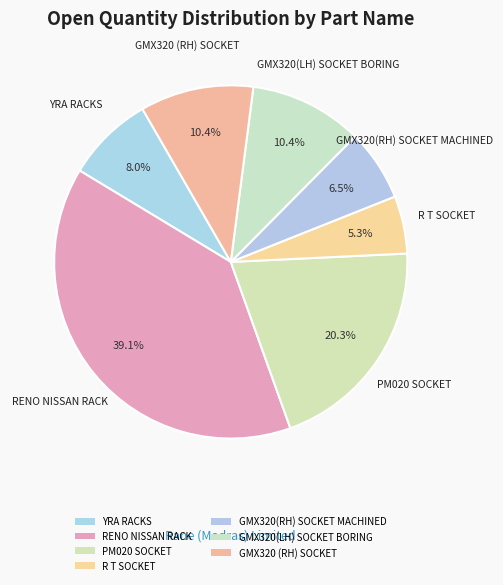

To the nearest percent, what is the difference between the GMX320(RH) SOCKET MACHINED and GMX320 (RH) SOCKET slice percentages?

4%